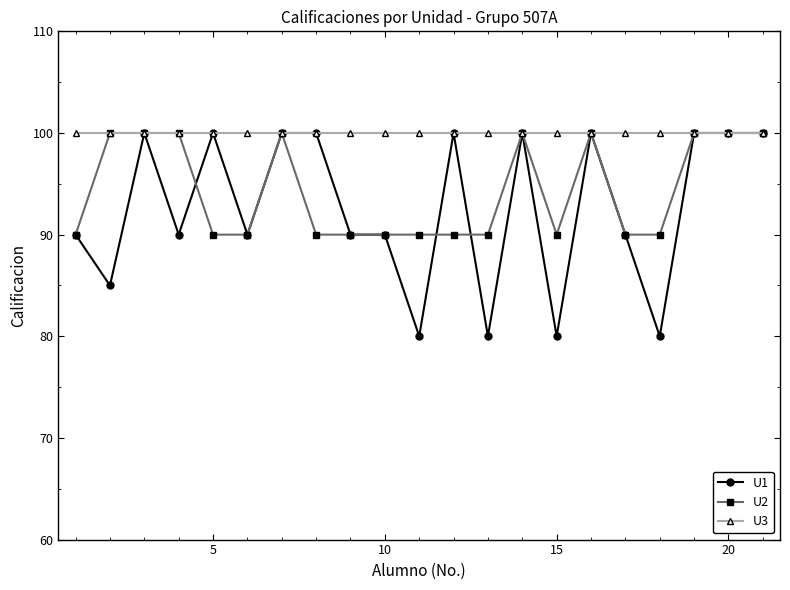

Count the number of categories in the chart.

21